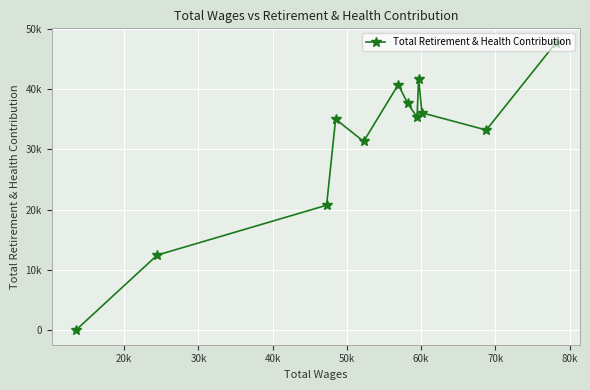

Count the number of values greater than 35352.

5